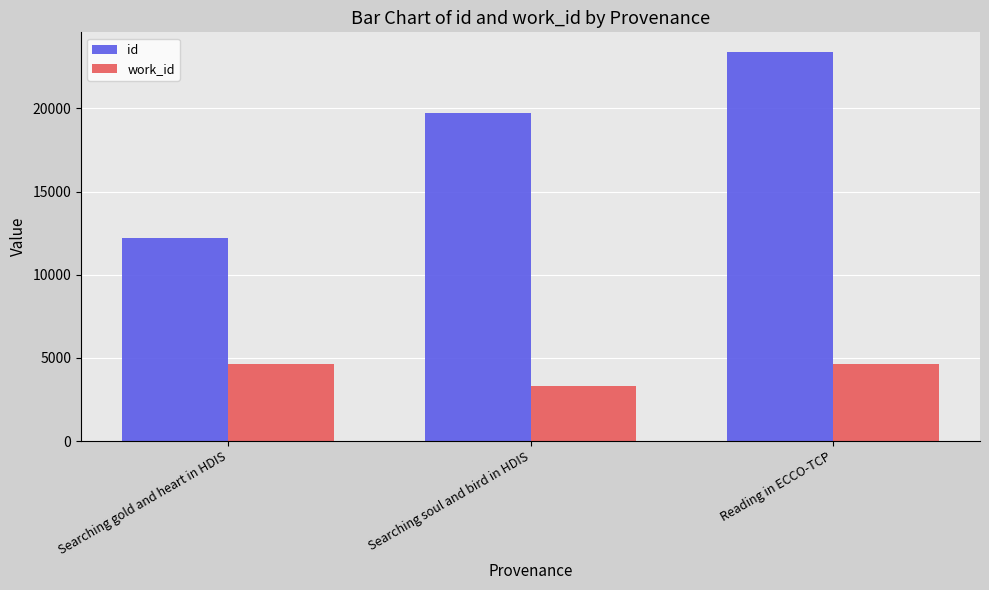

Read the work_id value at Reading in ECCO-TCP.

4640